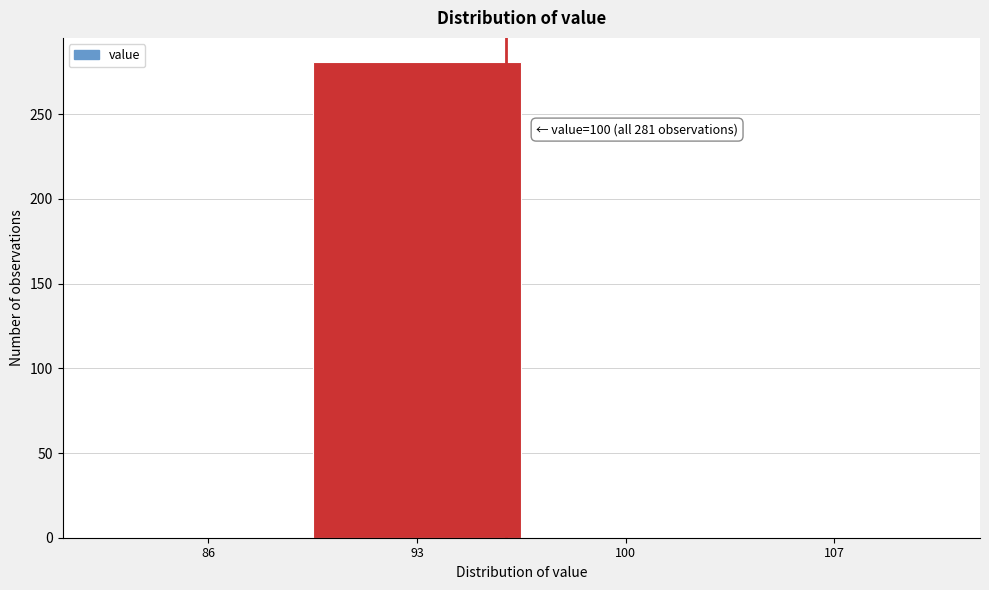

Reading left to right, transcribe all the data shown in this chart.

86=0	93=281	100=0	107=0